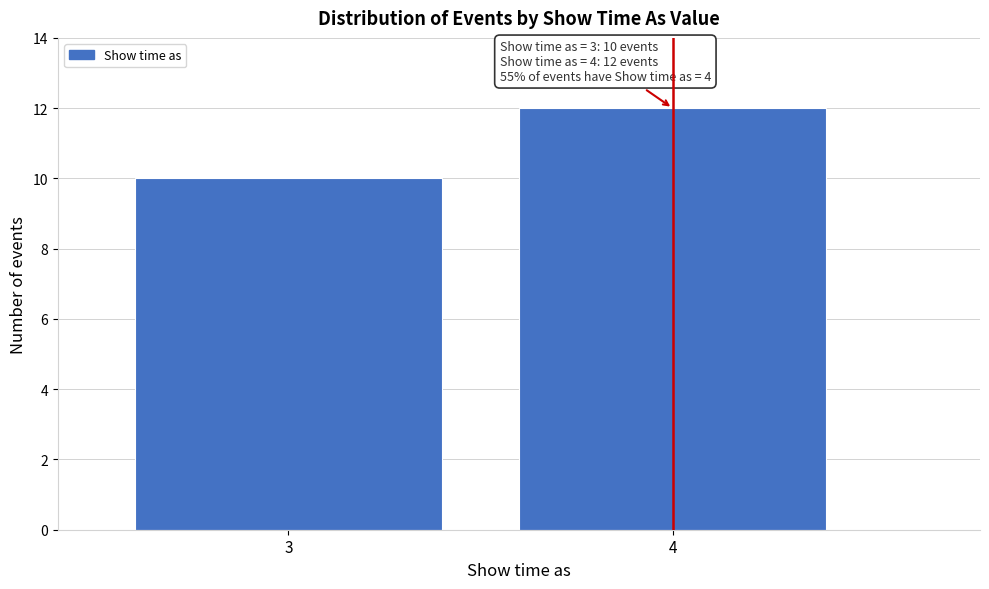

Reading left to right, list all the values displayed in this chart.

10	12